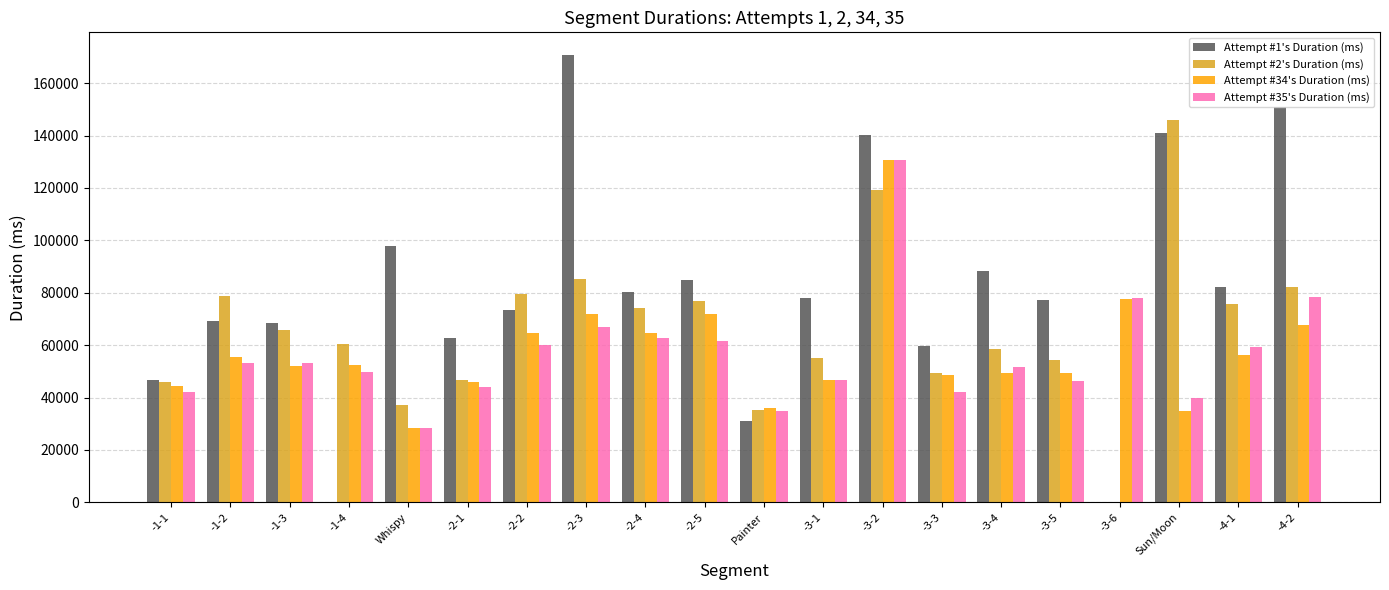

At which label is Attempt #2's Duration (ms) closest to 72924?

-2-4